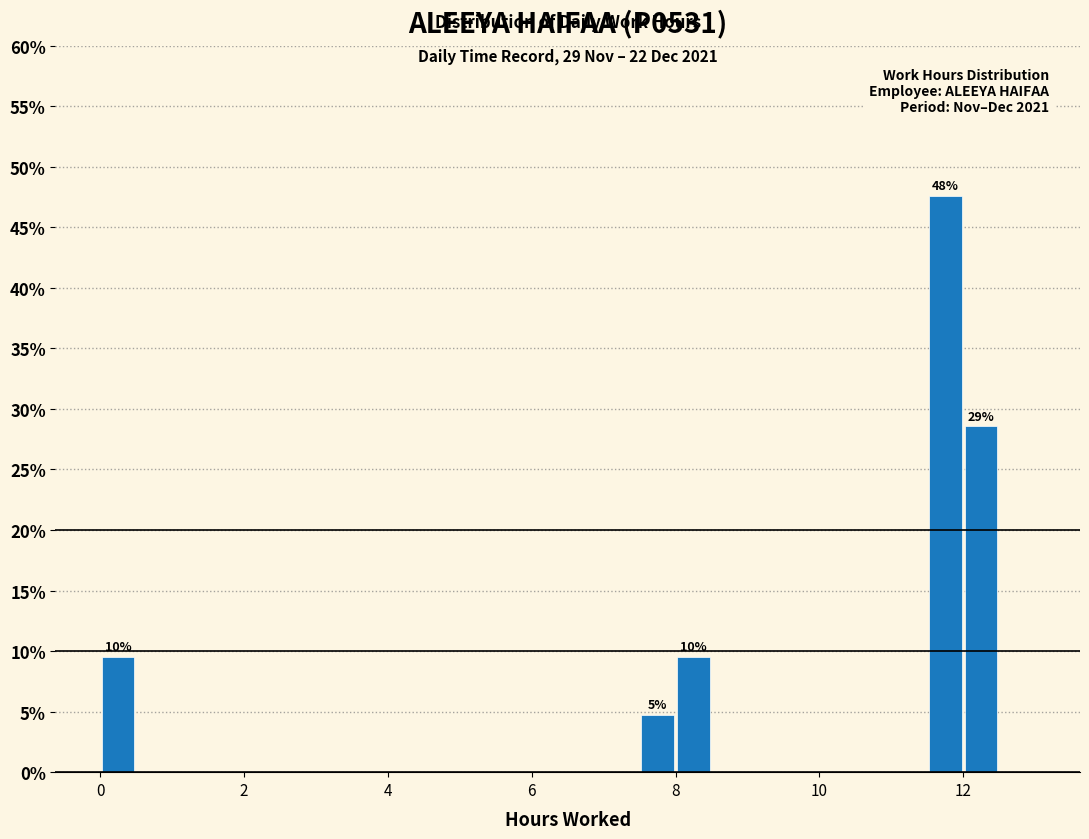

Read against the x-axis, roughly where is the centre of the tallest bar?

11.8